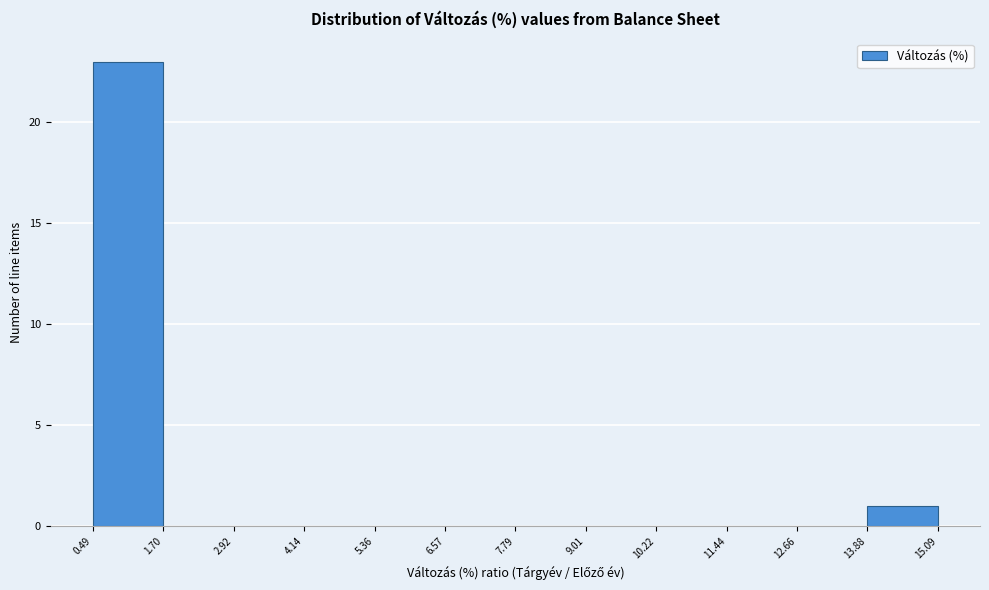

Reading left to right, list every bar in this chart as the range it spans on the x-axis followed by its height. The values are not printed on the chart, so give them approximately, as read against the axis.

0.49 to 1.70: 23
1.70 to 2.92: 0
2.92 to 4.14: 0
4.14 to 5.36: 0
5.36 to 6.57: 0
6.57 to 7.79: 0
7.79 to 9.01: 0
9.01 to 10.22: 0
10.22 to 11.44: 0
11.44 to 12.66: 0
12.66 to 13.88: 0
13.88 to 15.09: 1